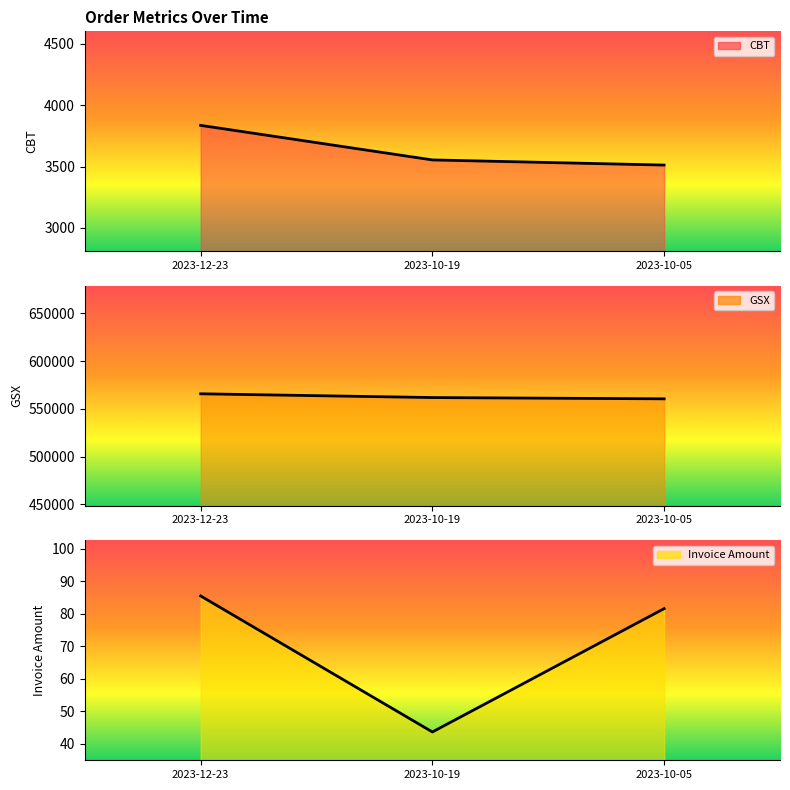

What is the value of the Invoice Amount point at the 2nd from the left?

43.6